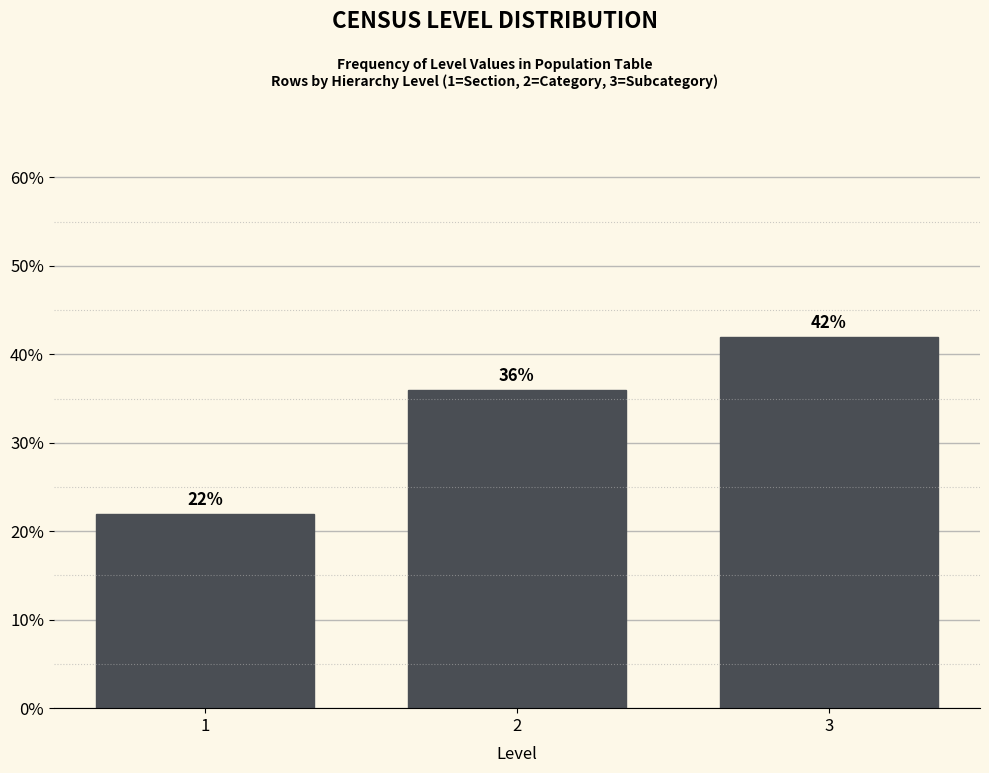

Reading left to right, transcribe all the data shown in this chart.

22	36	42